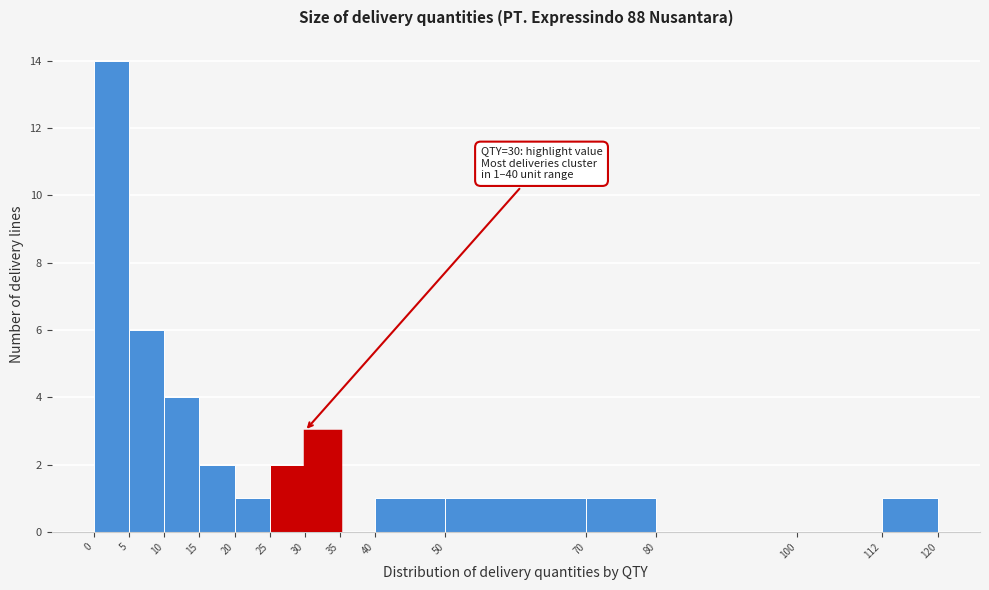

Which range on the x-axis has the tallest bar?

0 to 5